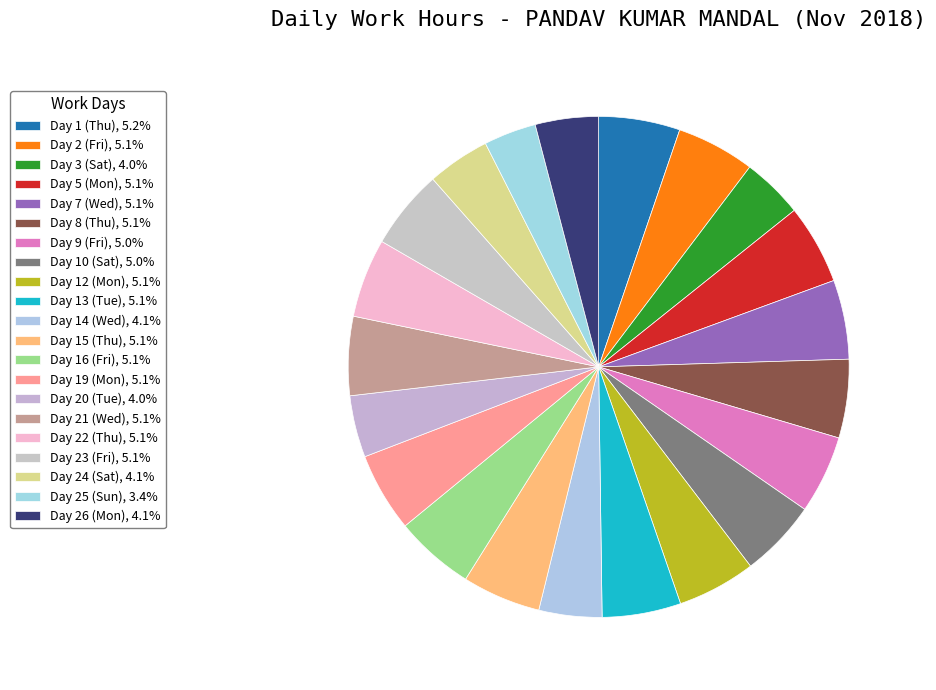

How many slices are in this pie chart?

21